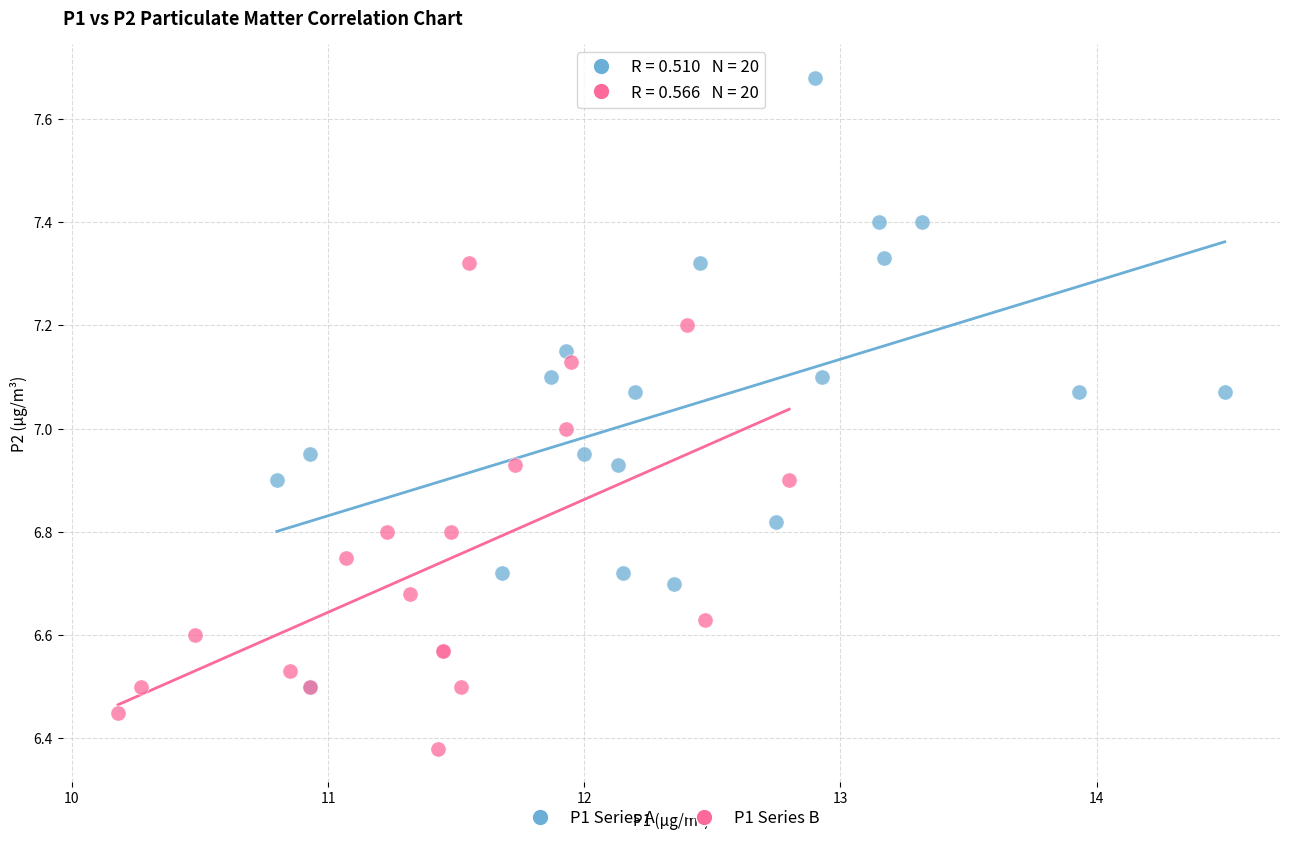

Which series reaches the minimum Y coordinate?

P1 Series B